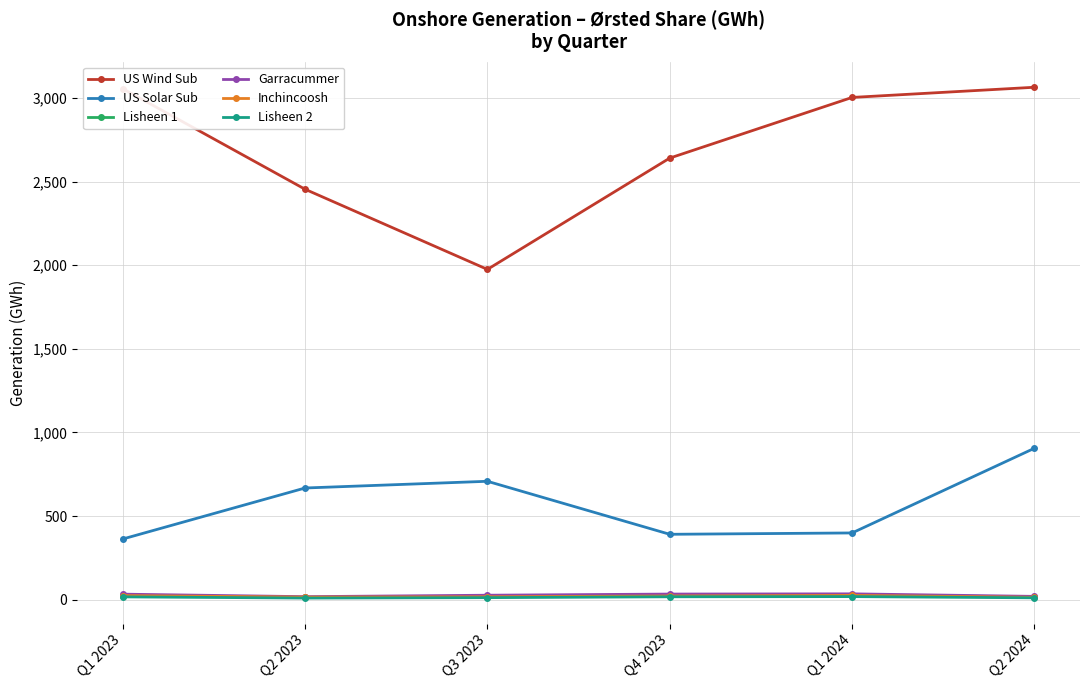

What is the average value of the Garracummer series?

28.2